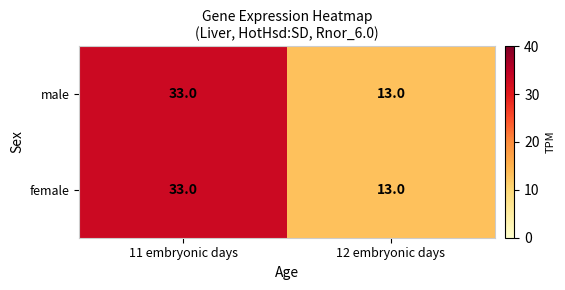

True or false: female has a value of 21 at 11 embryonic days.

False